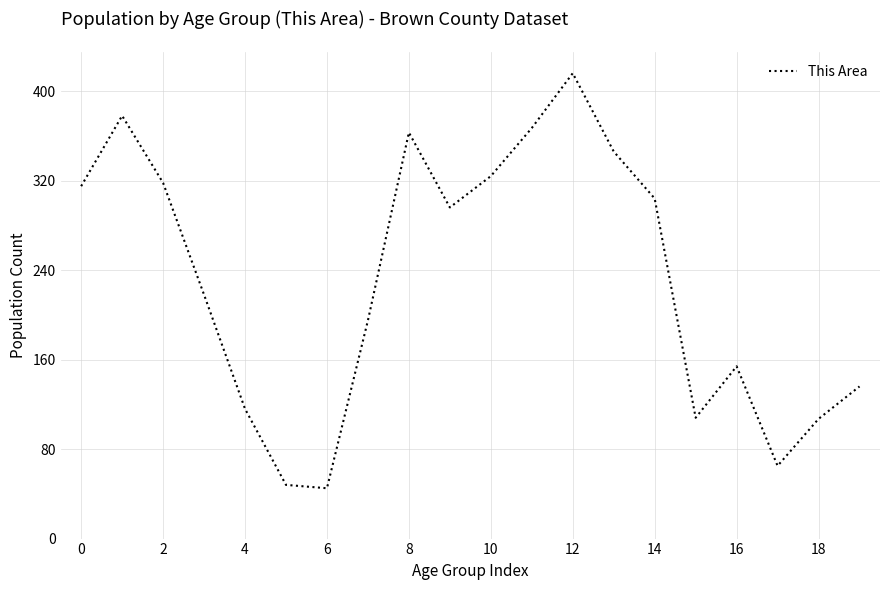

What is the greatest value displayed?

416